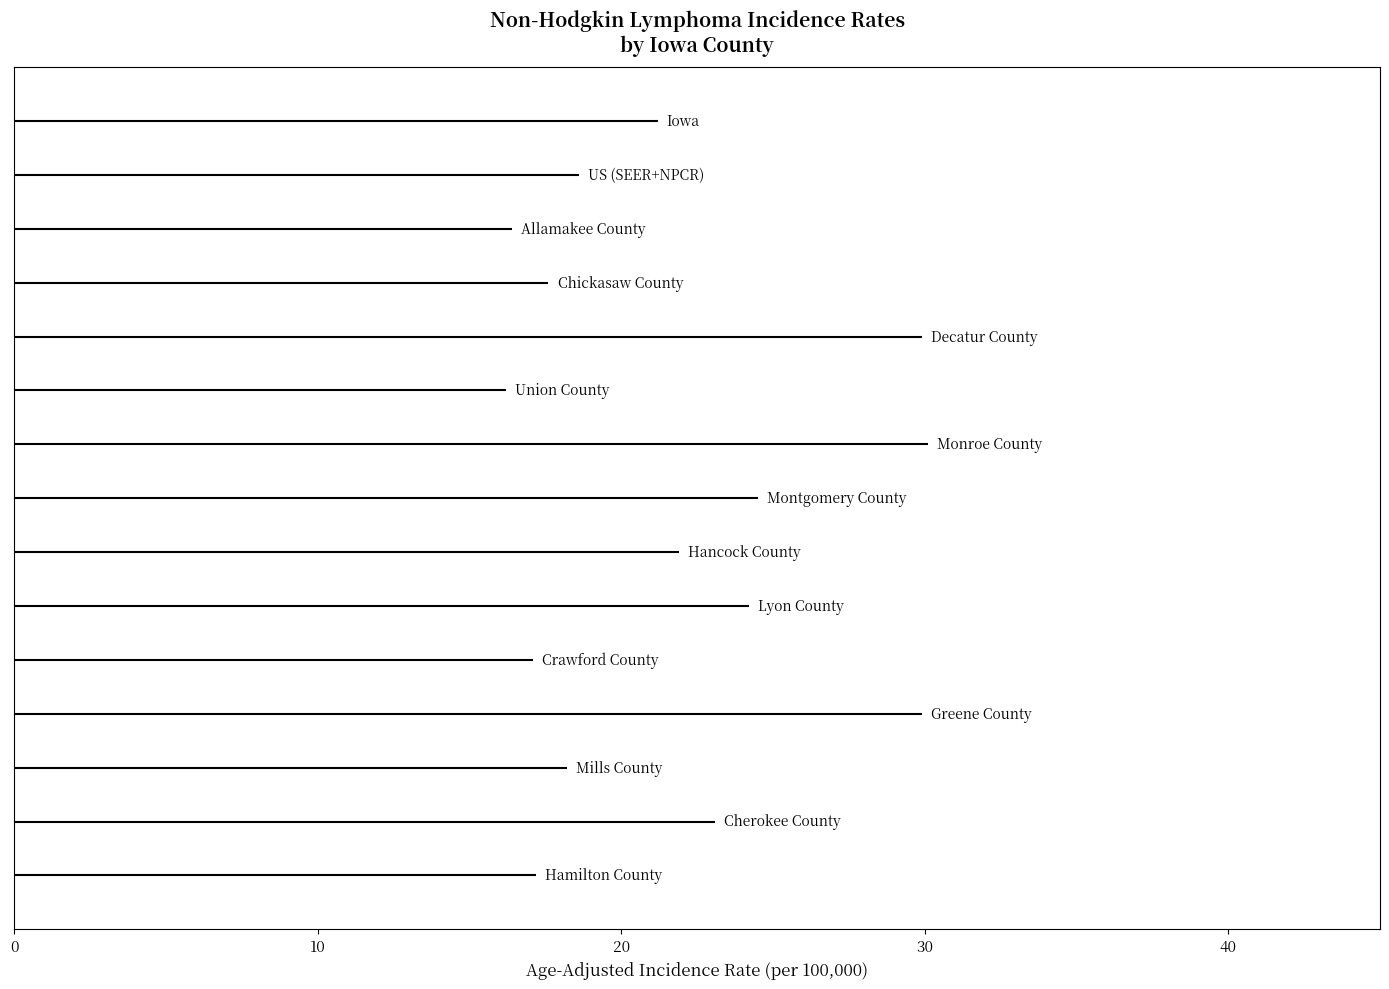

How many distinct data groups are displayed?

1